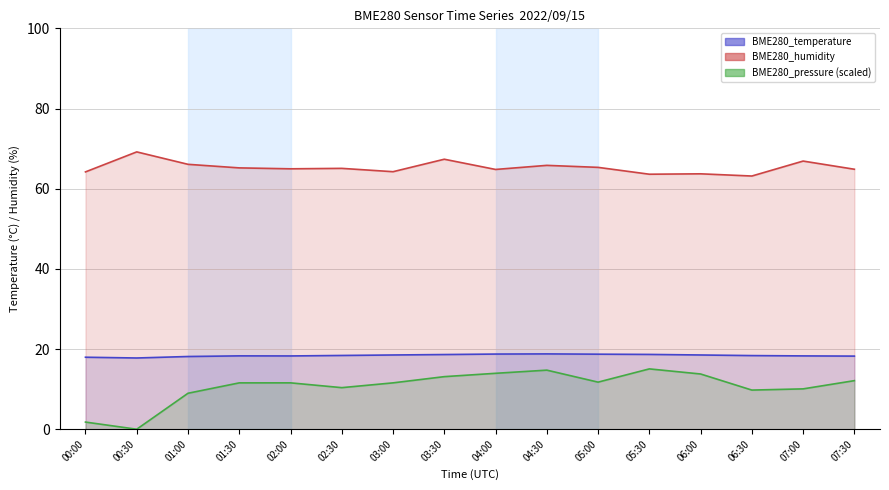

What is the value of the BME280_temperature point at the 6th from the left?

18.4